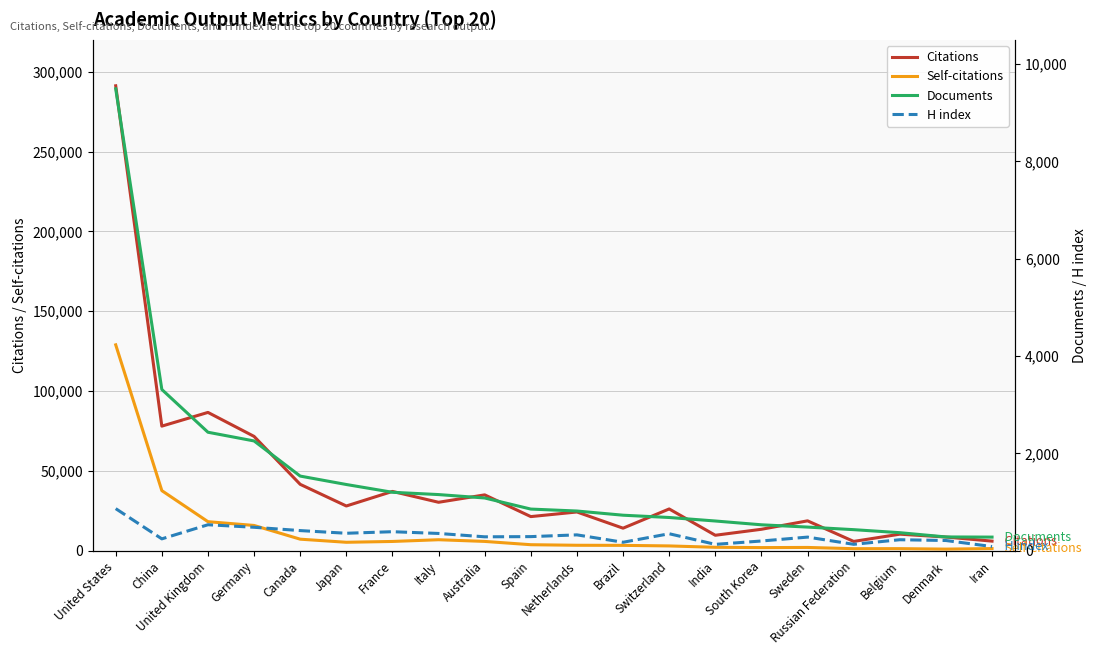

What is the label of the 14th point from the right?

France